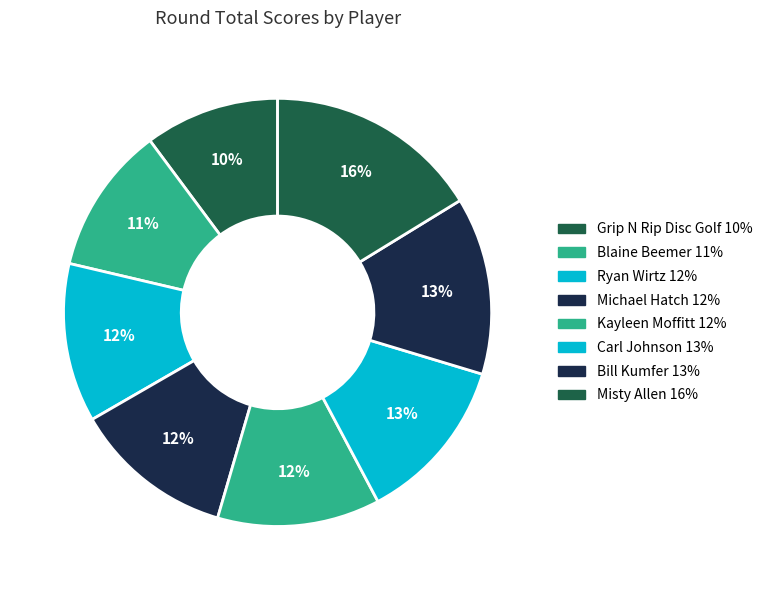

Which slice is the smallest?

Grip N Rip Disc Golf